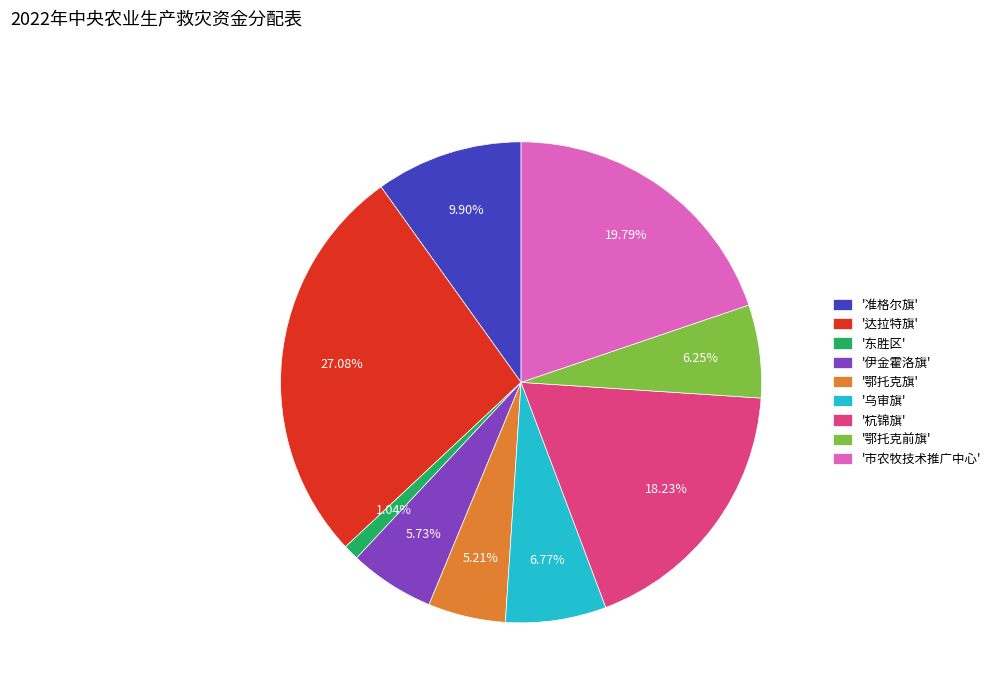

Is the sum of '东胜区' and '准格尔旗' greater than half?

No